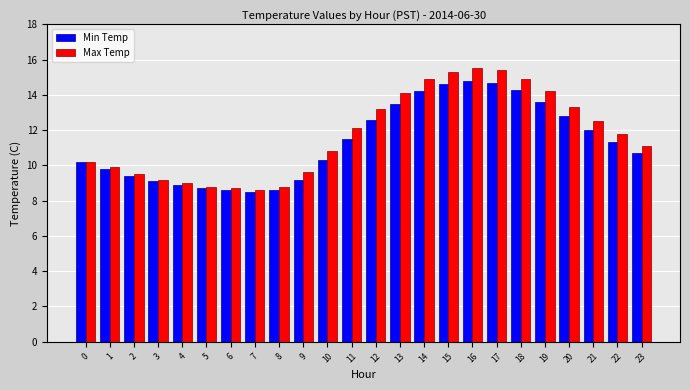

What is the difference between the second highest and second lowest values in the Max Temp series?

6.7